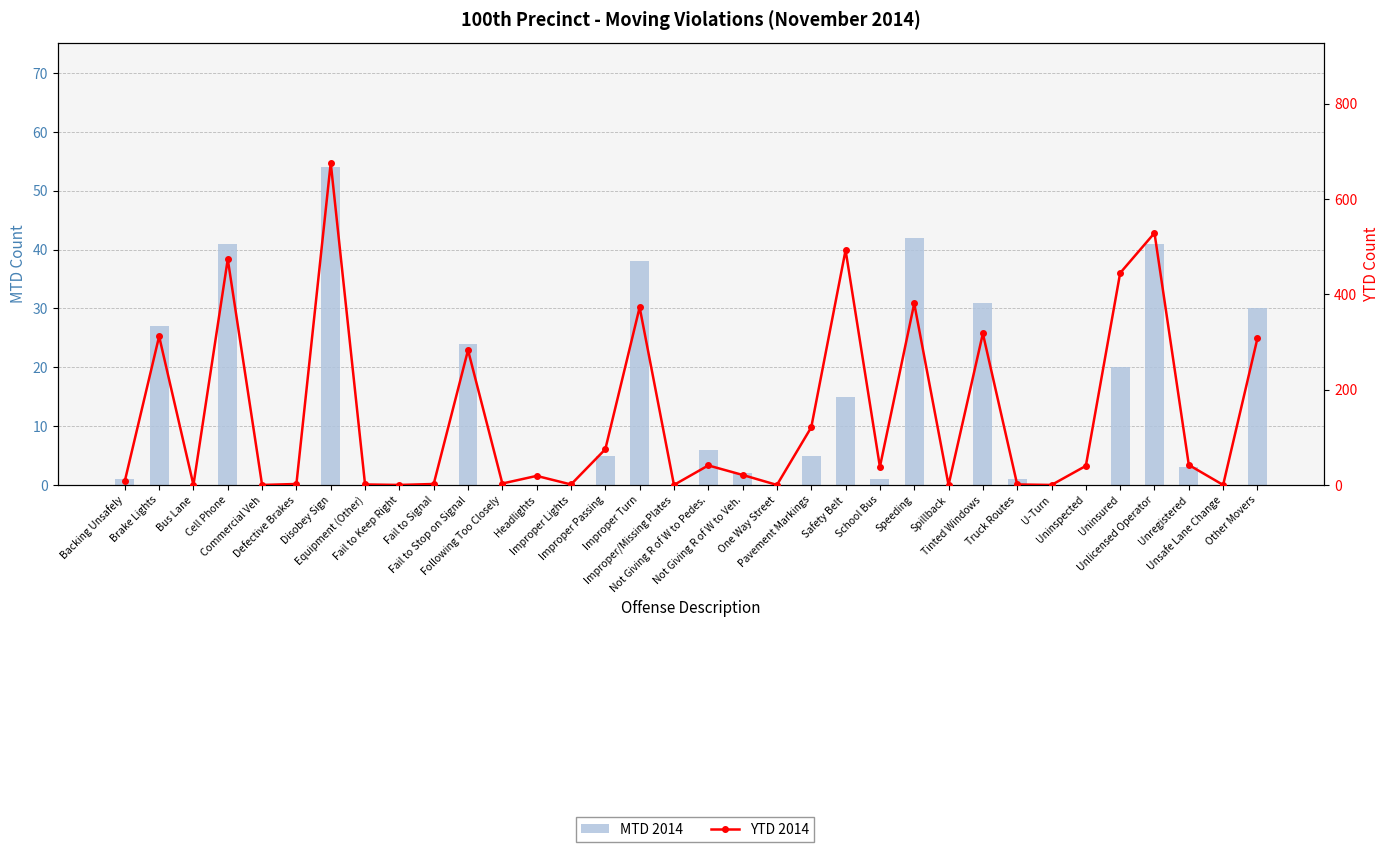

What is the label of the 9th bar from the left?

Fail to Keep Right